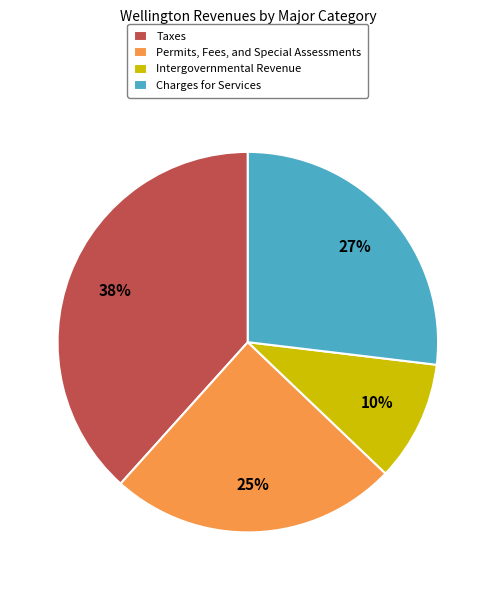

Which has a higher value, Permits, Fees, and Special Assessments or Intergovernmental Revenue?

Permits, Fees, and Special Assessments